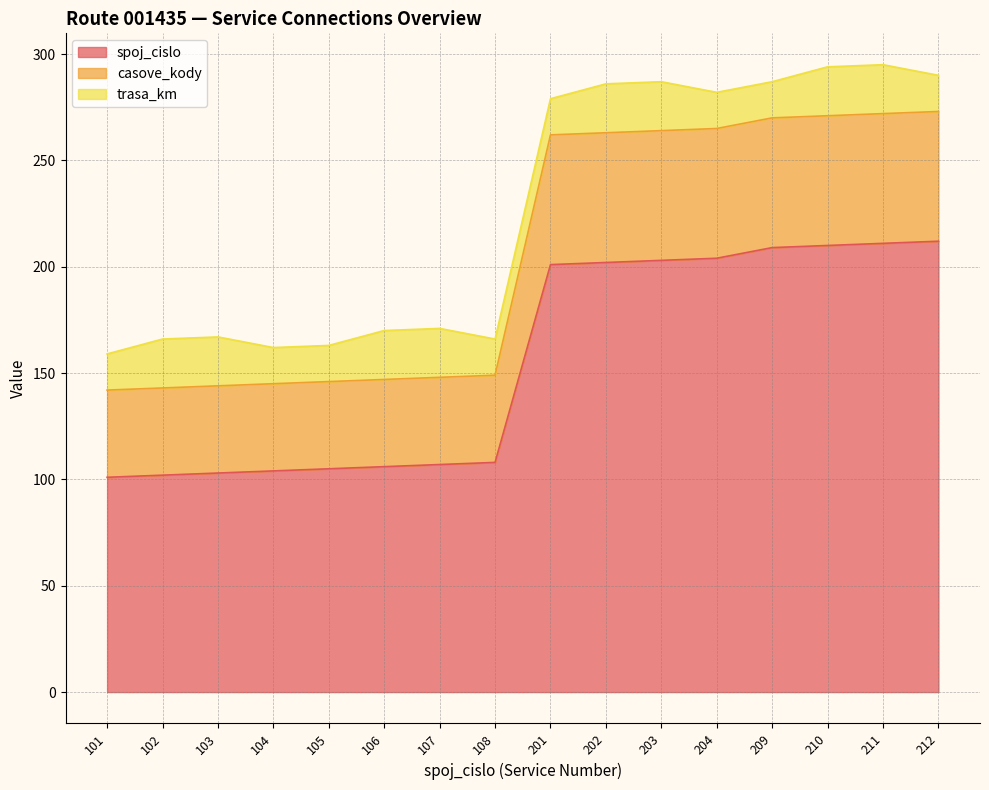

What is the value of the casove_kody point at the 15th from the left?

272